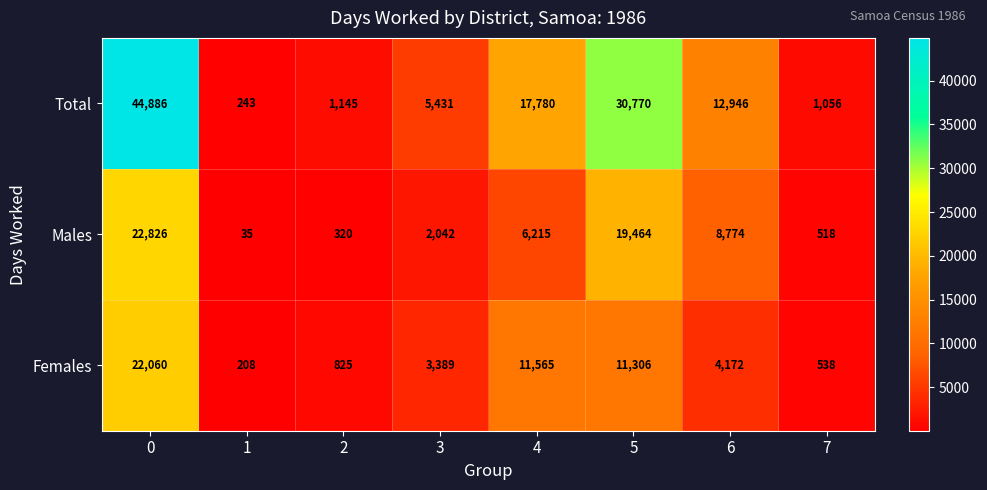

Where is Females nearest to the value 11134?

5